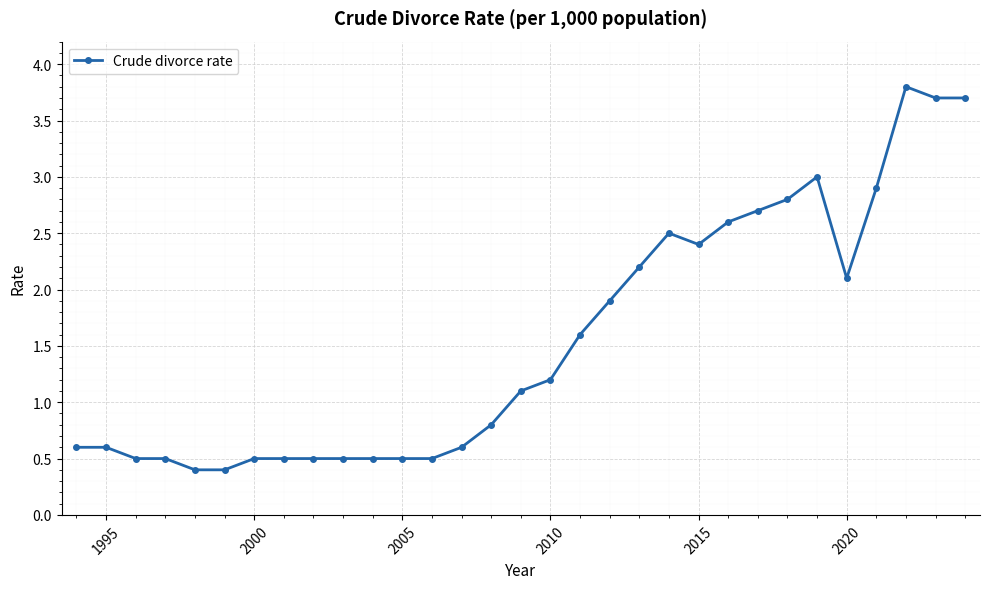

What is the minimum value shown in the chart?

0.4